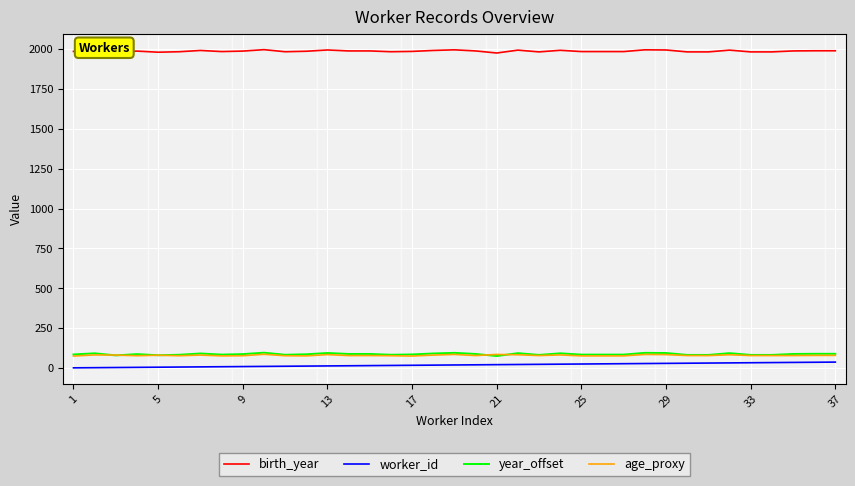

What is the lowest value of the year_offset series?

75